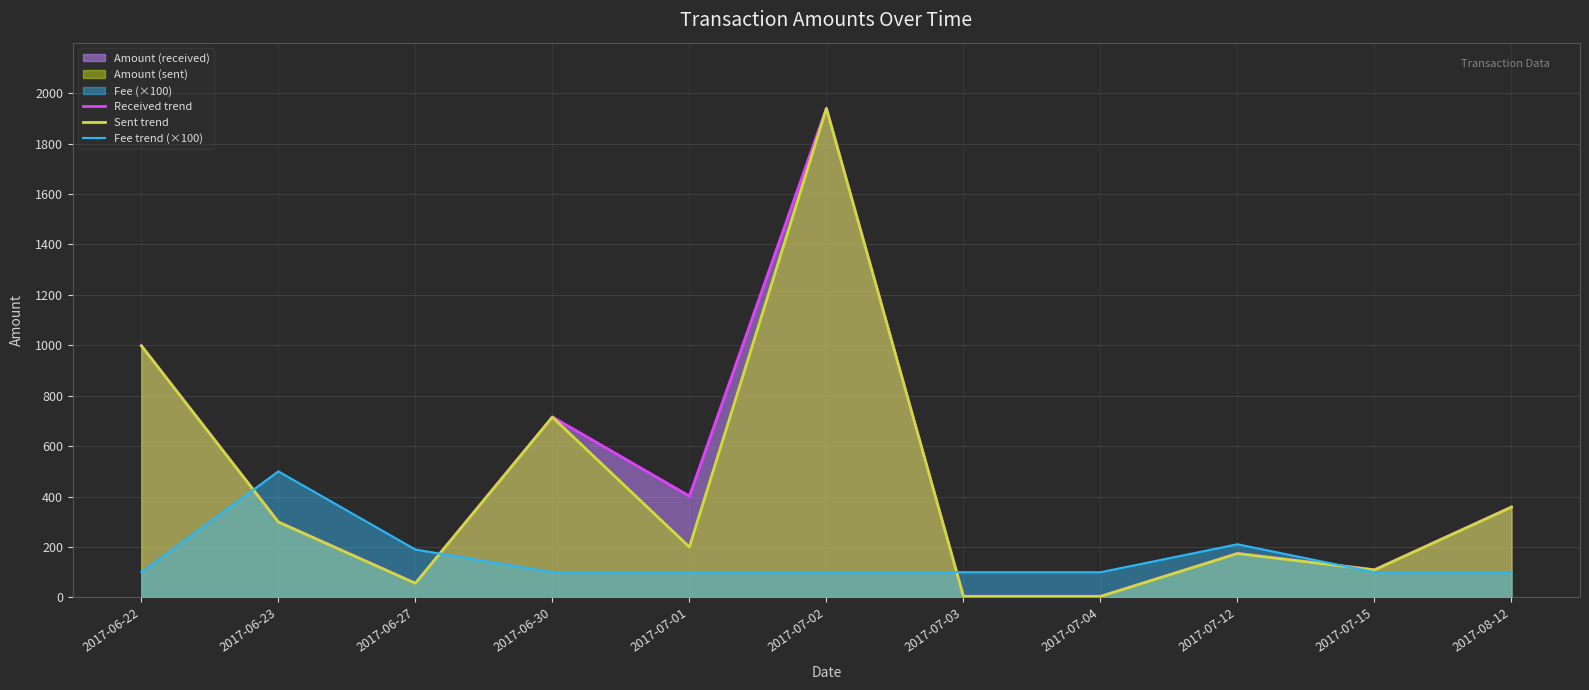

Does the chart display data point markers on the line(s)?

No